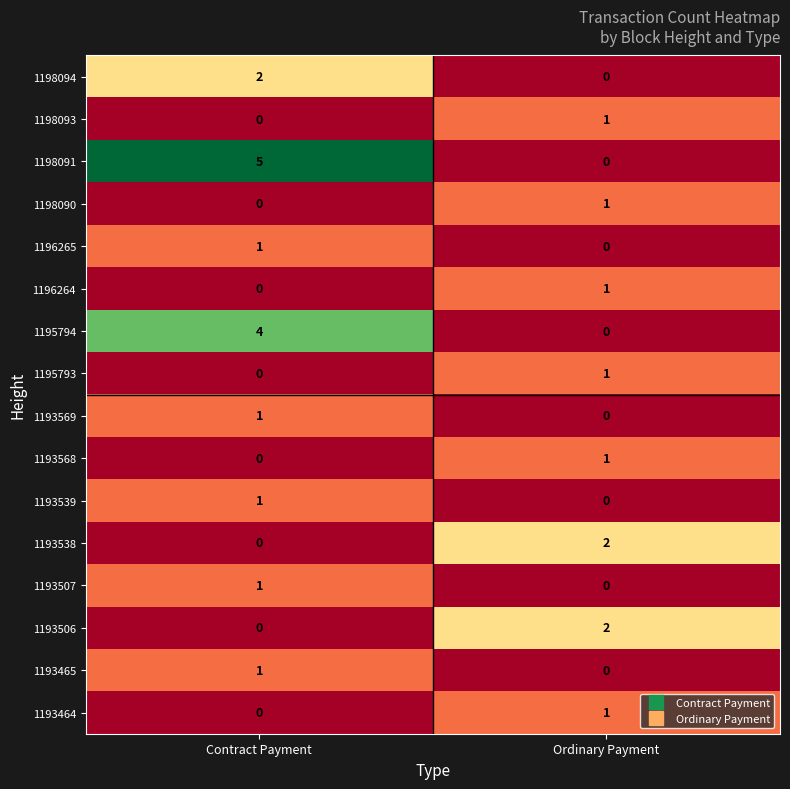

What is the greatest value displayed?

5